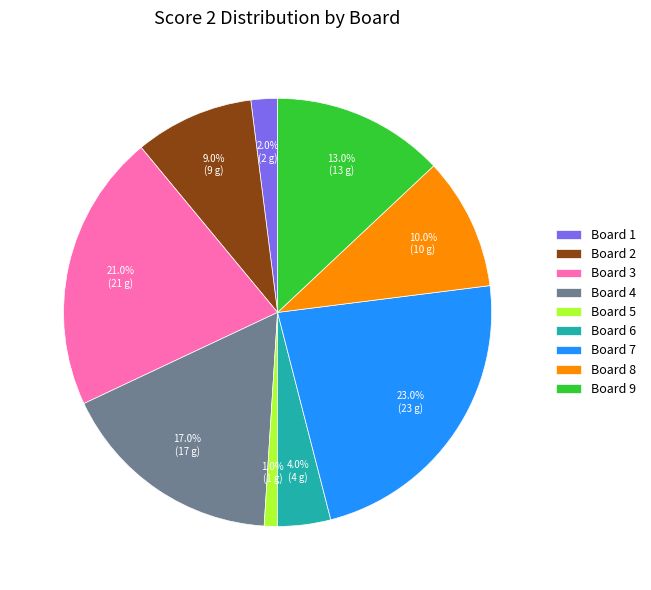

To the nearest percent, what portion does Board 7 represent?

23%